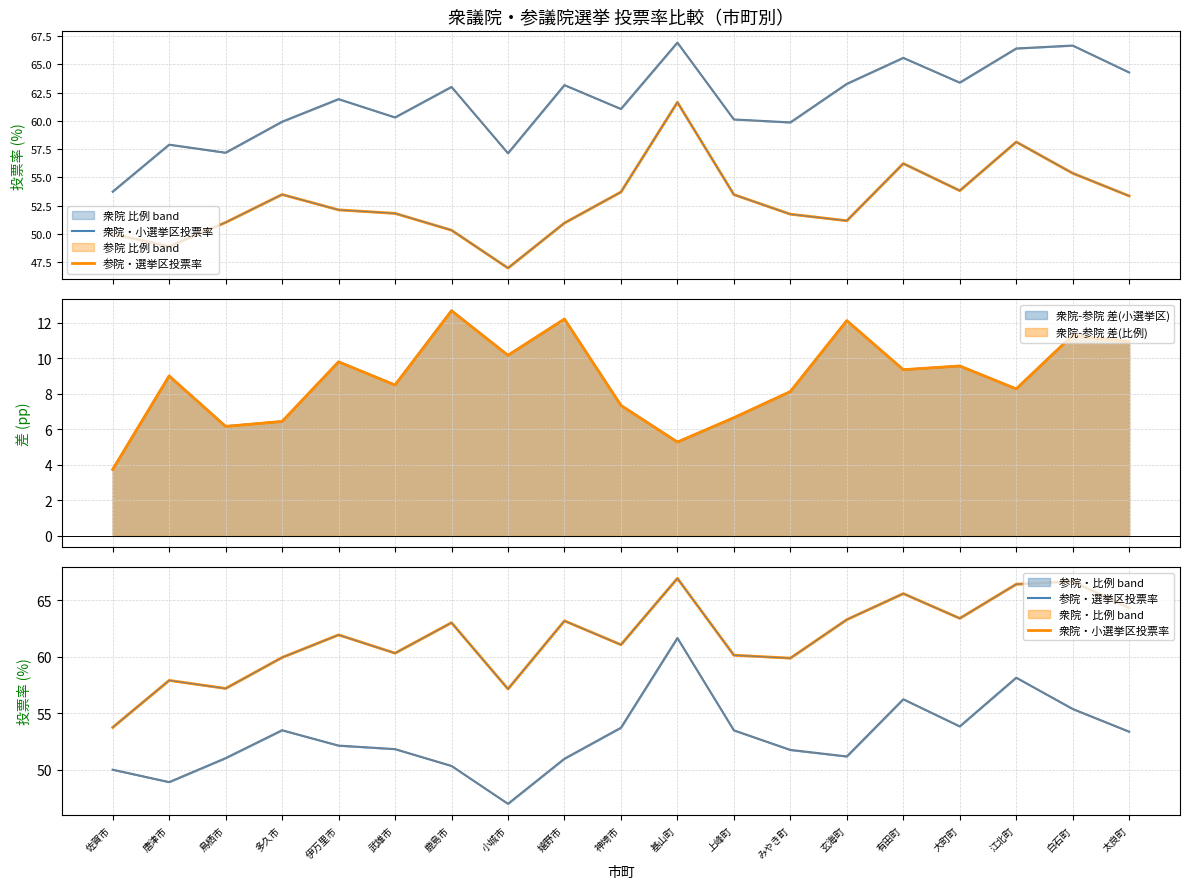

True or false: 衆院・小選挙区投票率 and 参院・選挙区投票率 intersect in this chart.

False